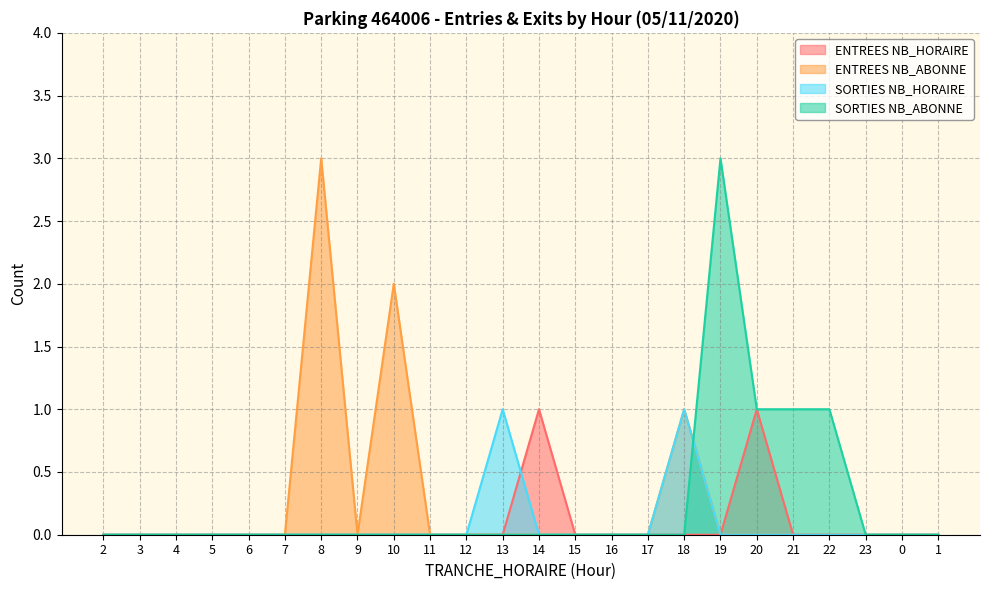

How many values in the SORTIES NB_HORAIRE series exceed 0?

2